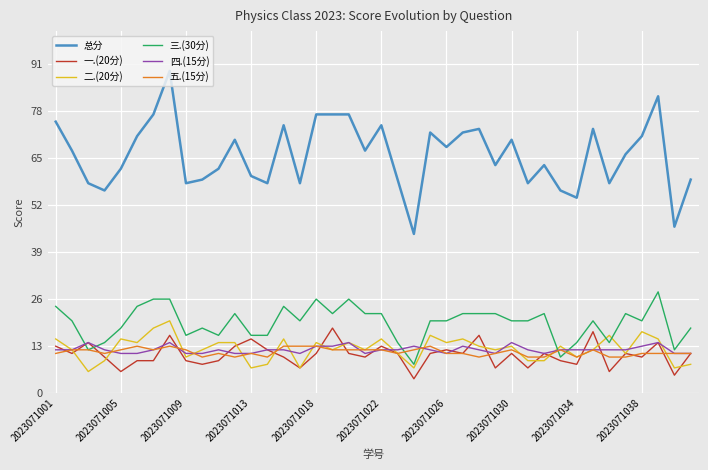

Which series has the largest range (max minus min)?

总分